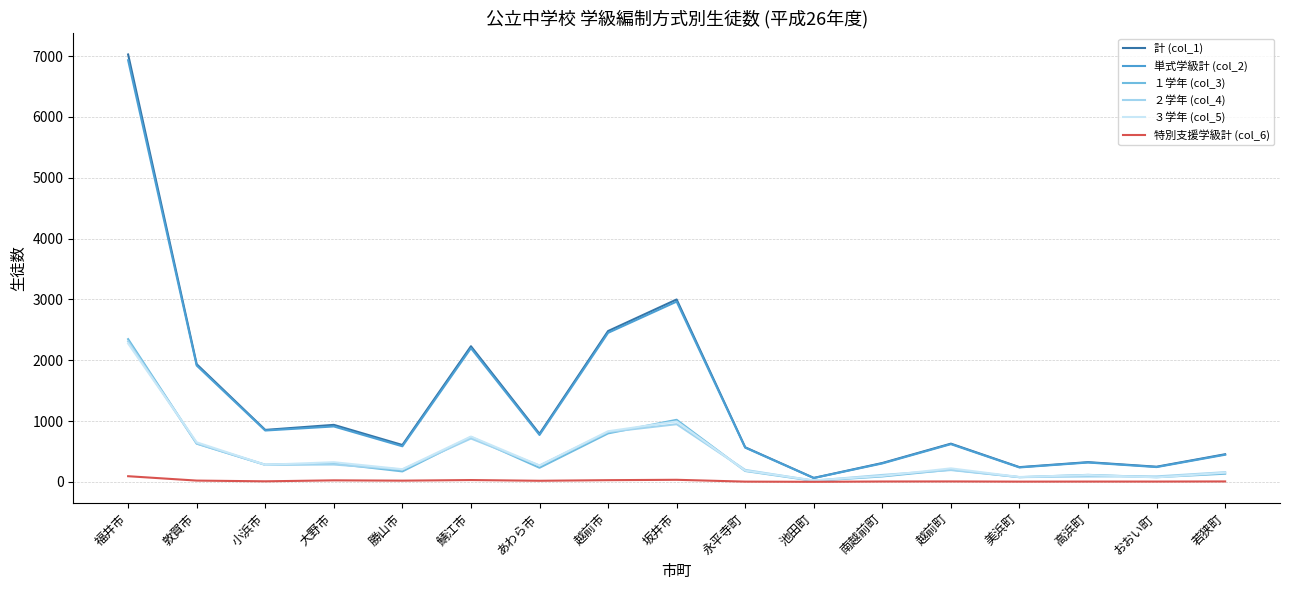

Which series changed the most between 池田町 and 南越前町?

計 (col_1)